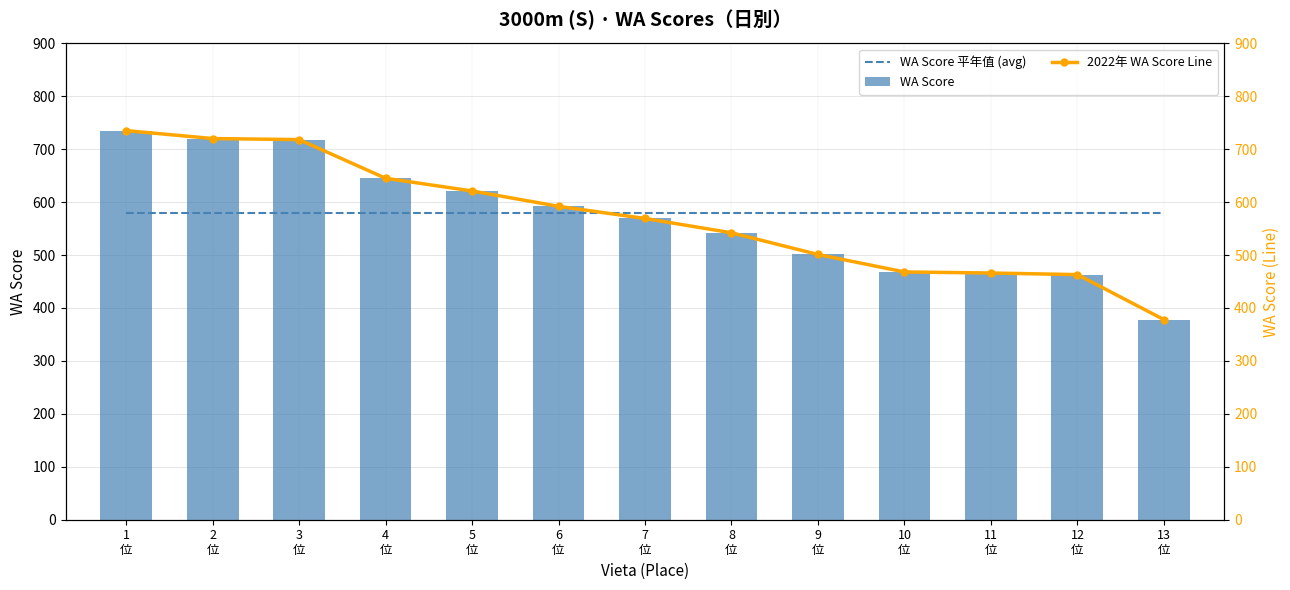

What is the total value across all series at 9
位?

1582